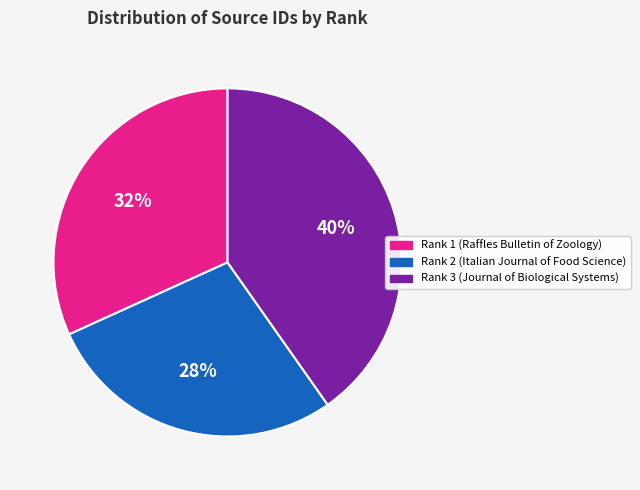

Between Rank 1 (Raffles Bulletin of Zoology) and Rank 3 (Journal of Biological Systems), which is larger?

Rank 3 (Journal of Biological Systems)